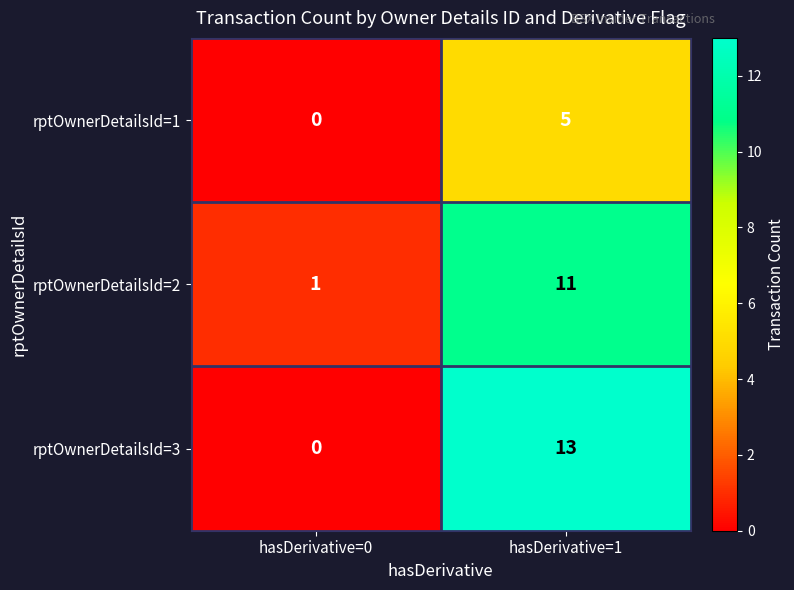

What is the maximum value shown in the chart?

13